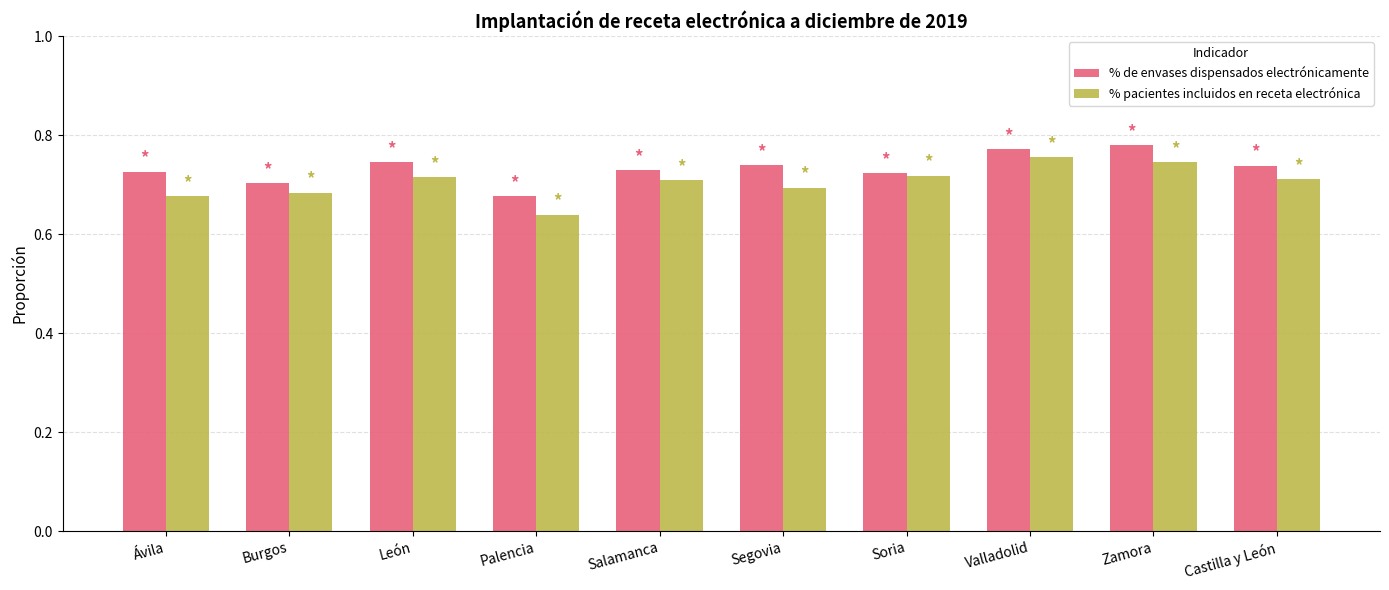

What are all the series names shown in the legend?

% de envases dispensados electrónicamente, % pacientes incluidos en receta electrónica